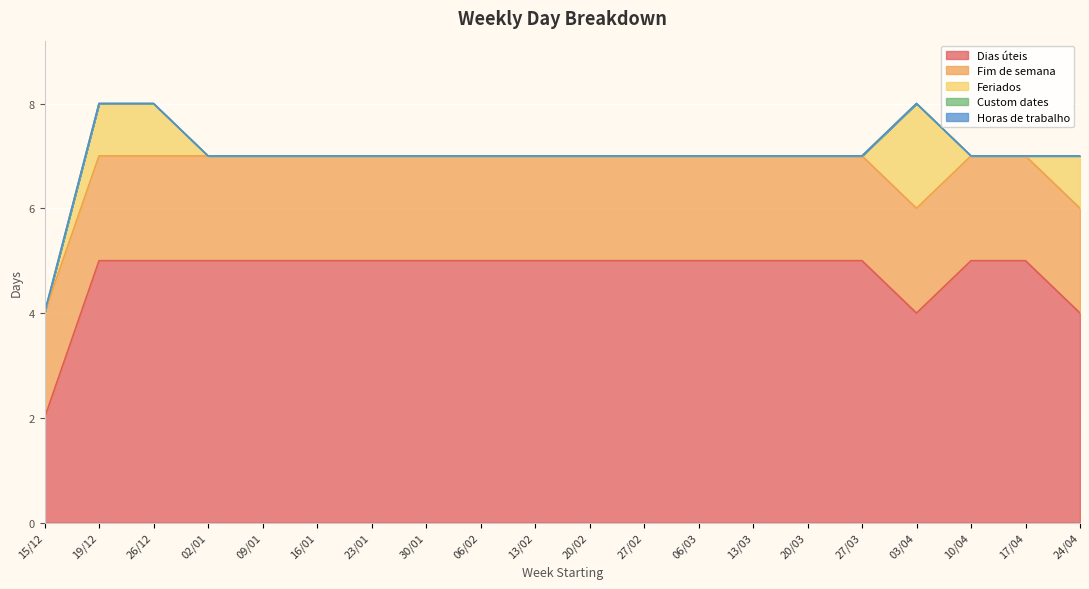

What are all the series names shown in the legend?

Dias úteis, Fim de semana, Feriados, Custom dates, Horas de trabalho